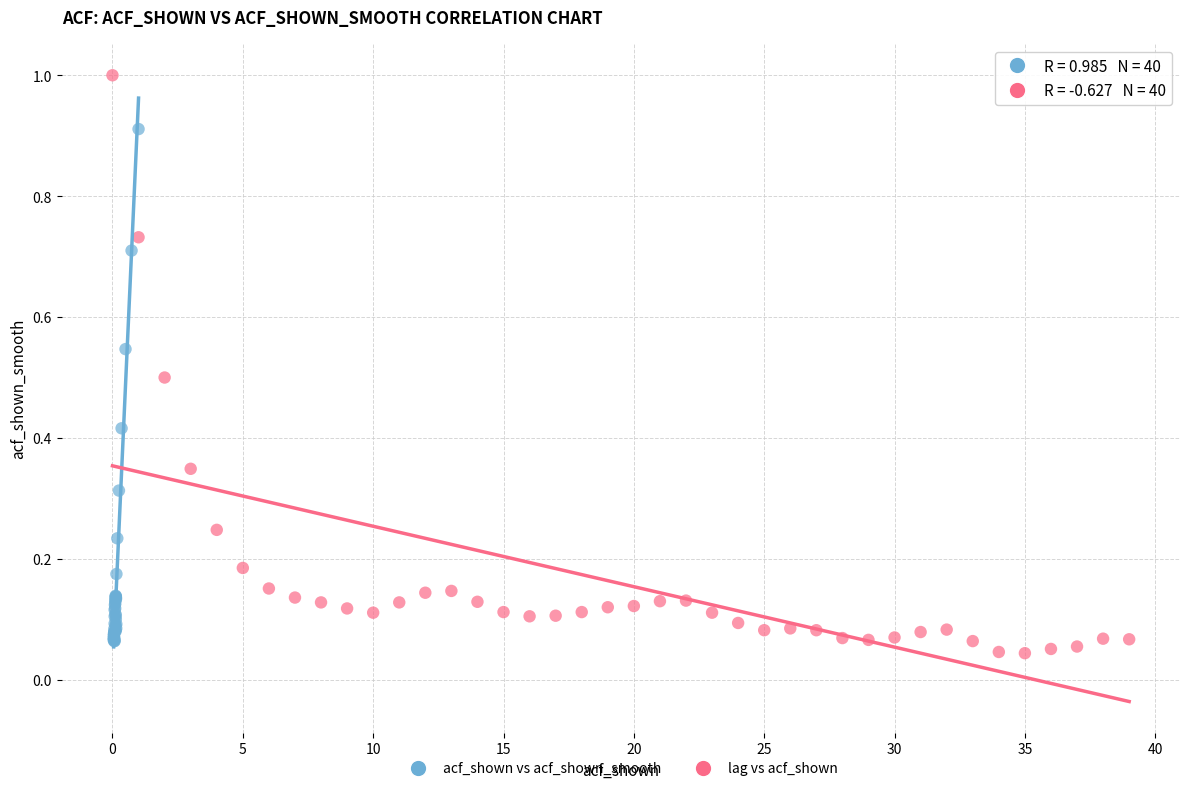

Which series has the widest spread of Y values?

lag vs acf_shown